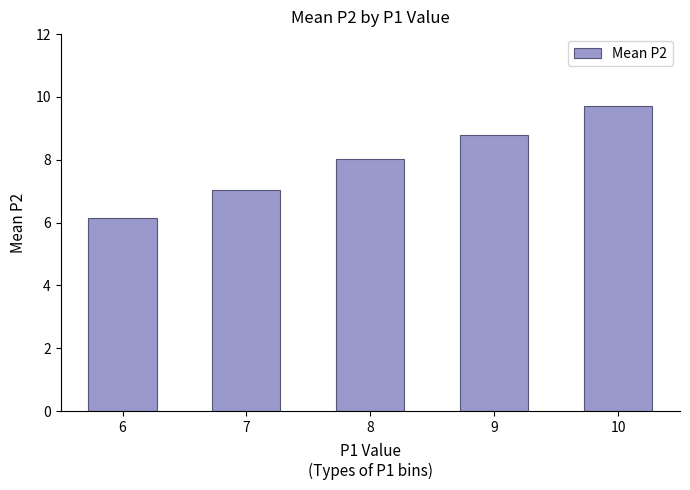

What is the smallest value displayed?

6.1